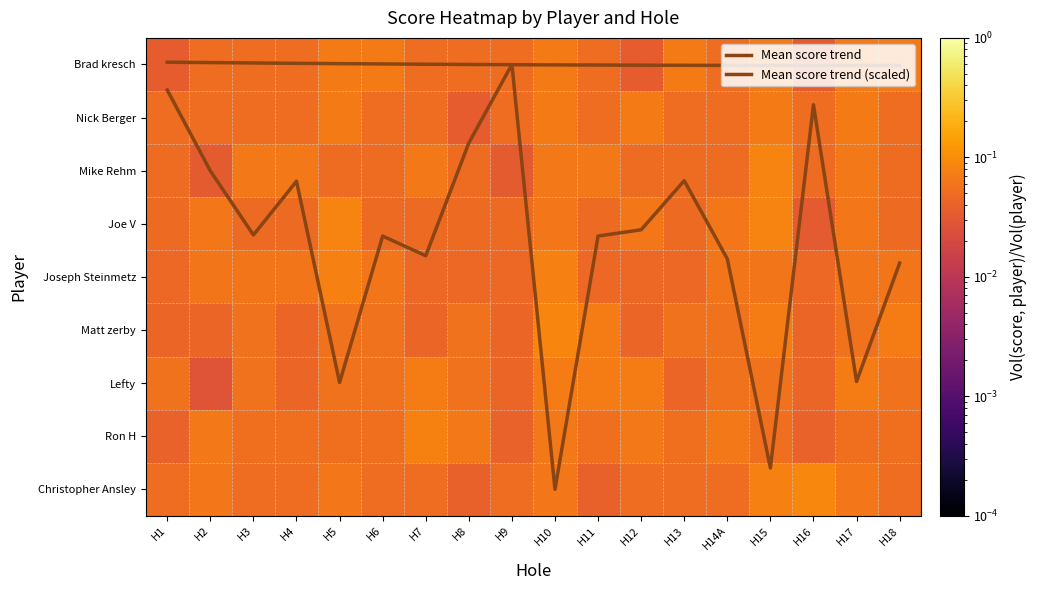

At how many categories does at least one series exceed 0?

18